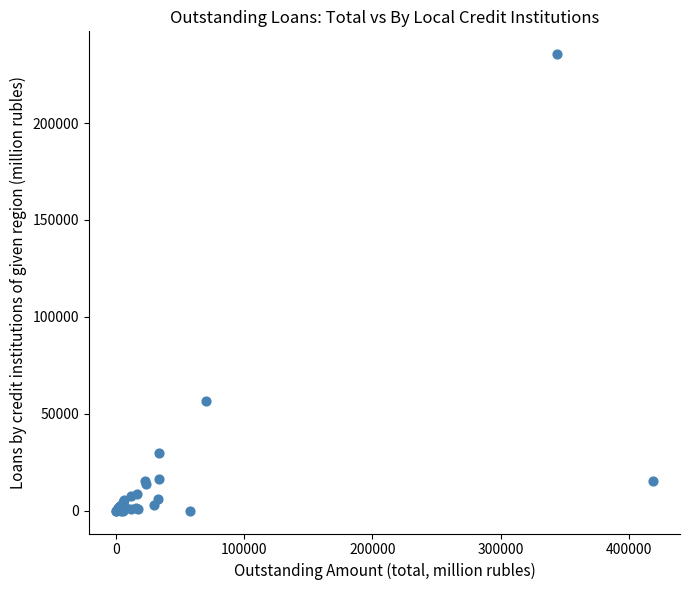

What Y value in the scatter plot is closest to 117772?

56468